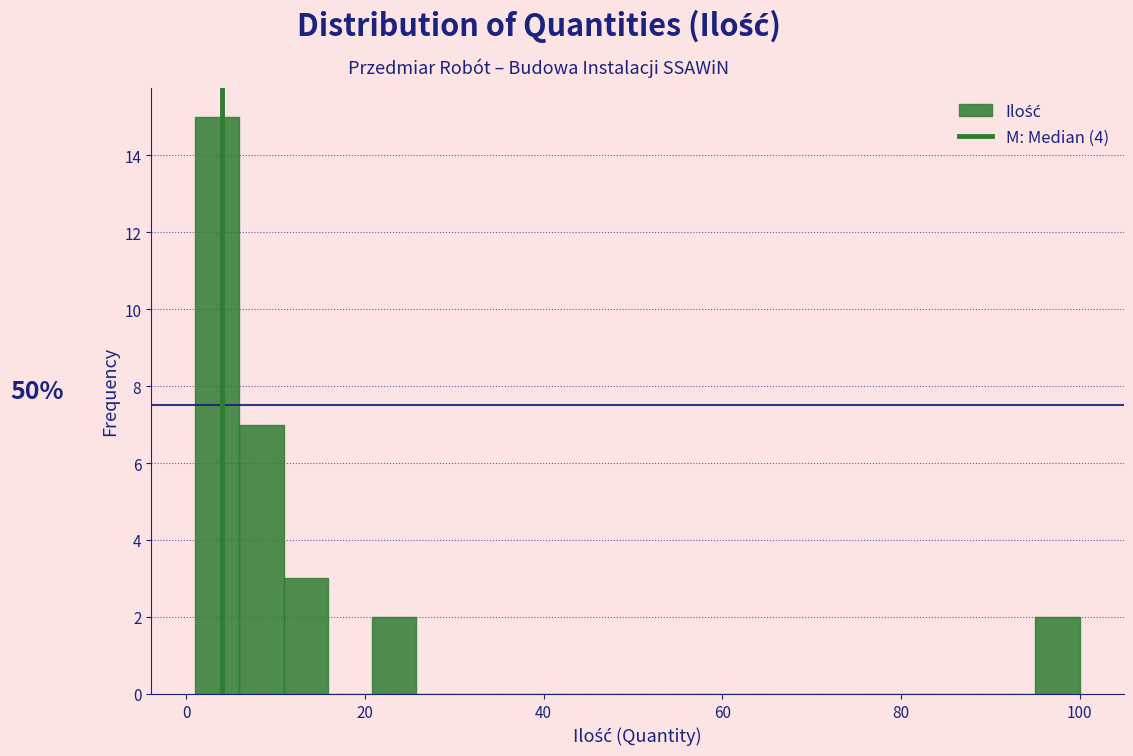

Around what value on the x-axis is the tallest bar? Give the approximate position of its centre, as read against the axis.

4